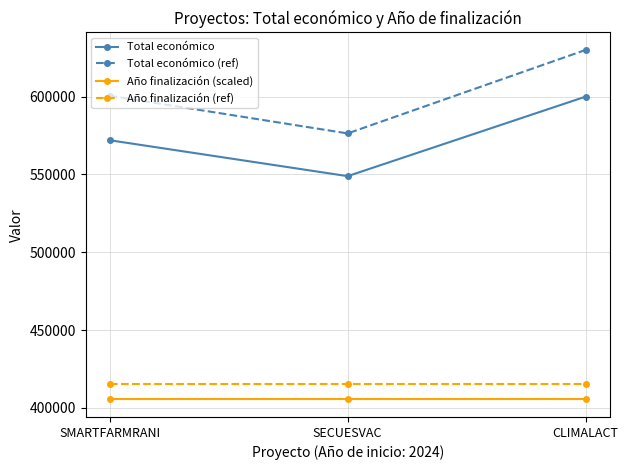

At which category is the sum across all series the highest?

CLIMALACT